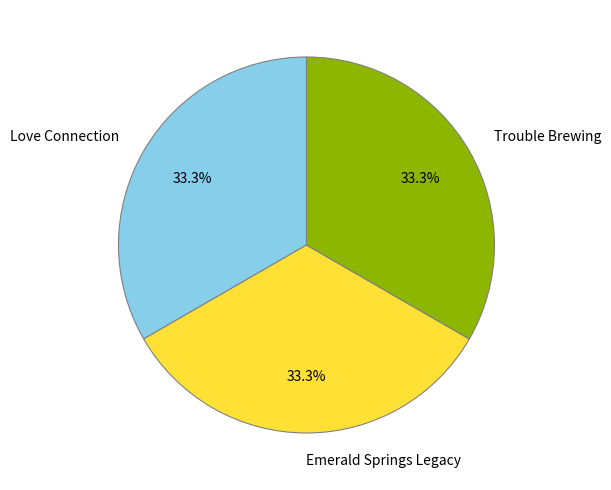

What is the ratio of the value at Emerald Springs Legacy to the value at Love Connection?

1.0